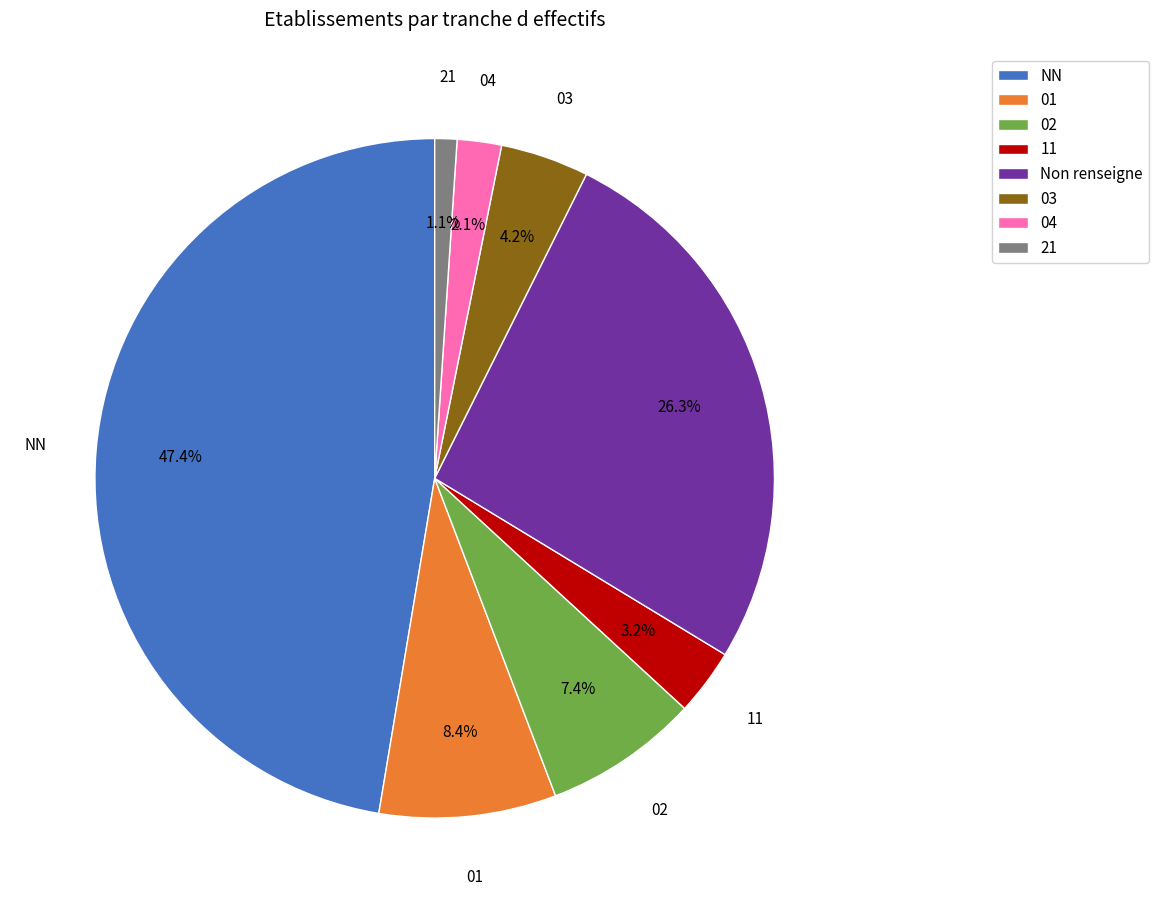

Is it true that 11 is 3% of the pie?

True